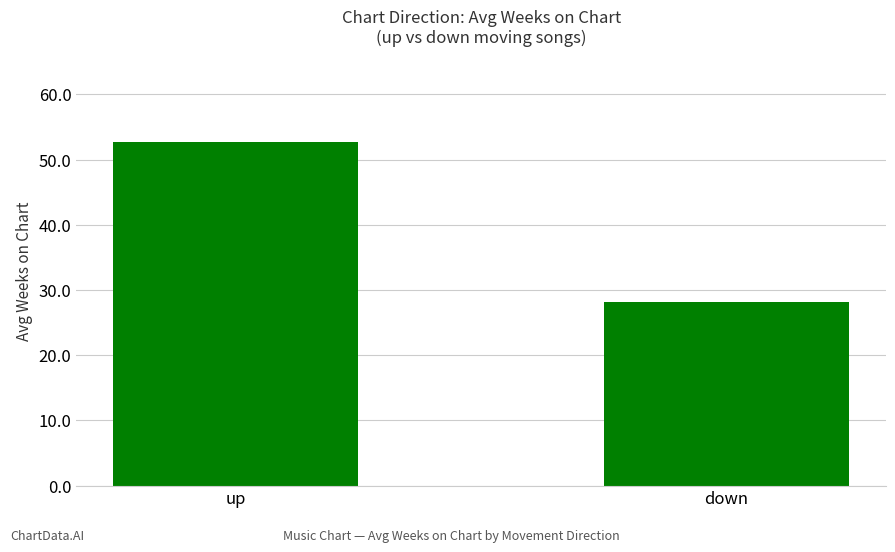

Where is the data nearest to the value 40?

down